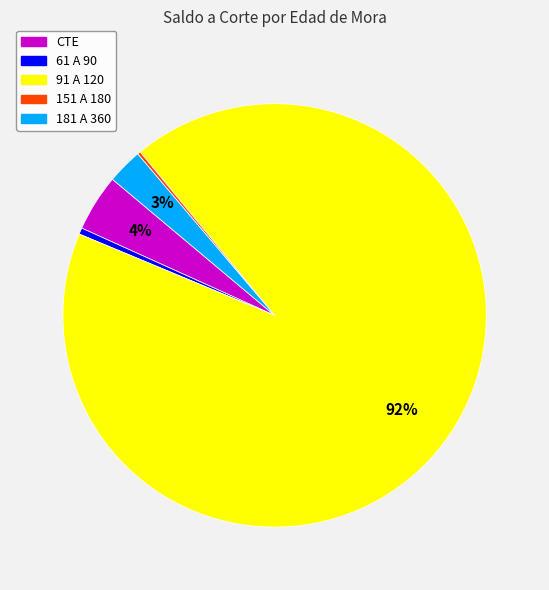

Approximately how many times larger is the value at 181 A 360 compared to 91 A 120?

0.0